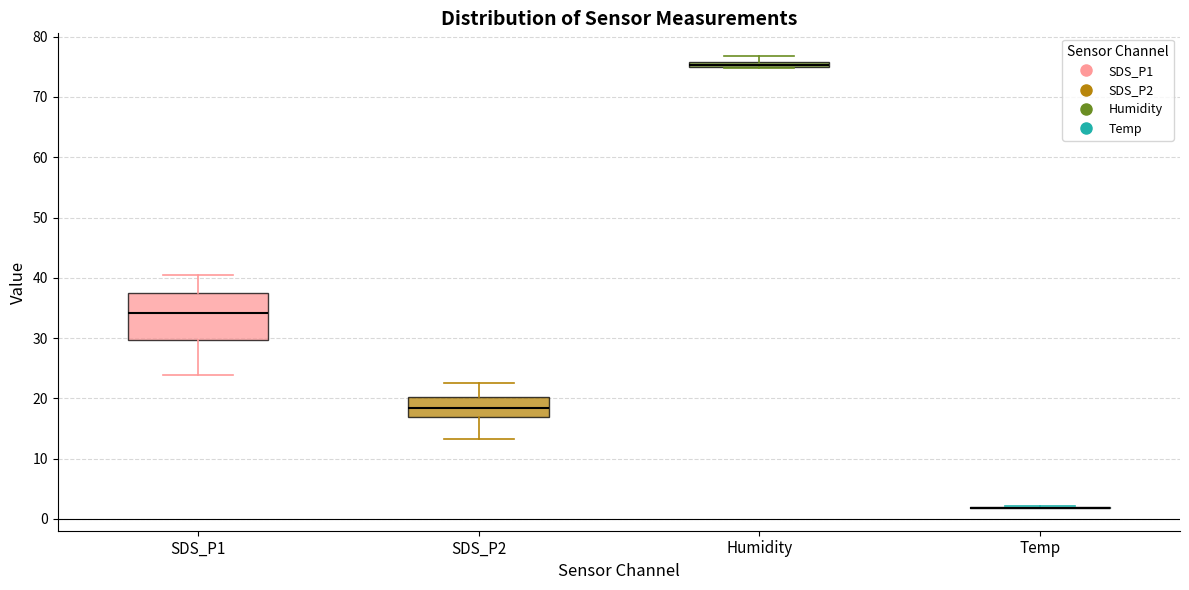

Where is the upper edge of the box for SDS_P2 on the y-axis? The values are not printed on the chart, so give them approximately, as read against the axis.

20